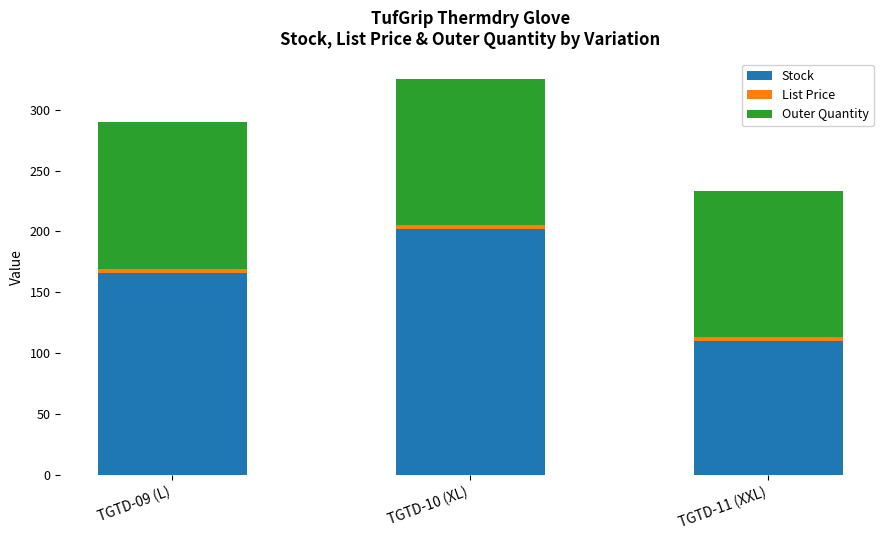

How many data points in Stock are less than 166?

1